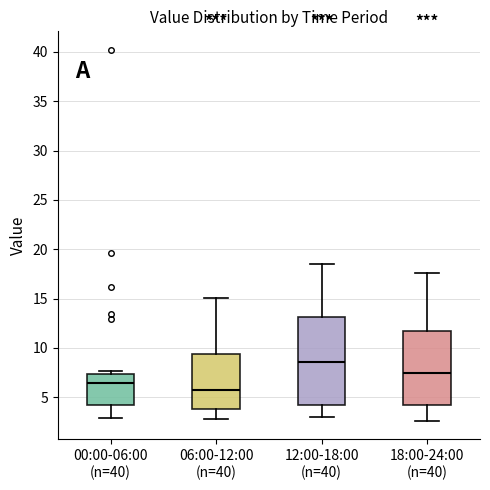

Reading left to right, transcribe this box plot: for each box, give where its median line is, the range the box spans, and where its two whiskers end, as read against the y-axis. The values are not printed on the chart, so give them approximately, as read against the axis.

00:00-06:00 (n=40): median 6.5, box 4.0 to 7.5, whiskers 3.0 to 7.5 (just above the box's upper edge)
06:00-12:00 (n=40): median 5.5, box 4.0 to 9.5, whiskers 3.0 to 15.0
12:00-18:00 (n=40): median 8.5, box 4.5 to 13.0, whiskers 3.0 to 18.5
18:00-24:00 (n=40): median 7.5, box 4.0 to 11.5, whiskers 2.5 to 17.5